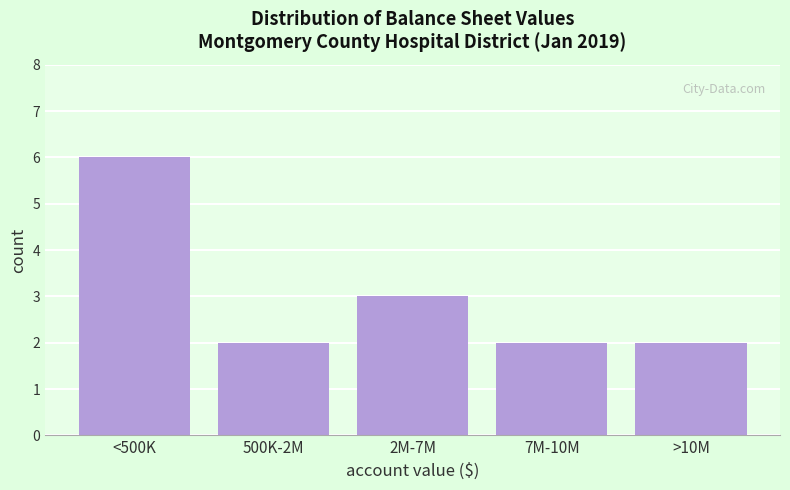

Reading left to right, extract all data points from this chart.

<500K=6	500K-2M=2	2M-7M=3	7M-10M=2	>10M=2